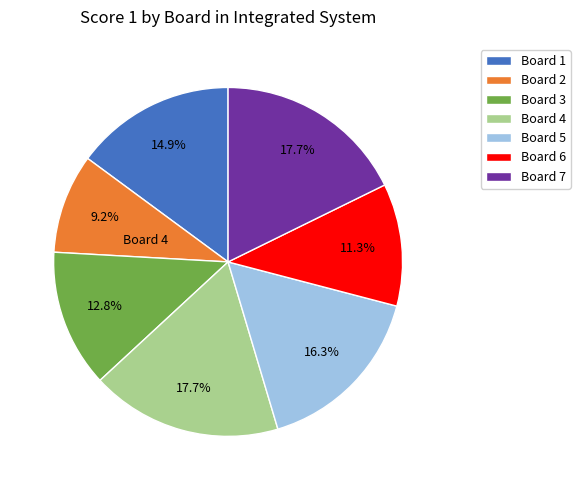

How much of the chart is everything except Board 7?

82.3%